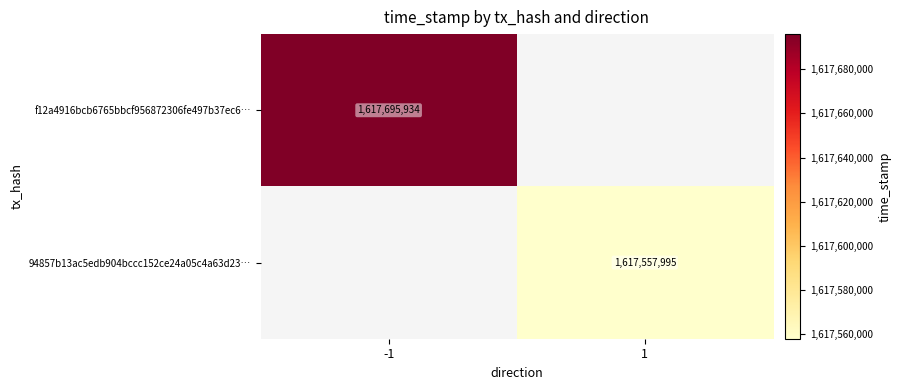

List the labels in order of f12a4916bcb6765bbcf956872306fe497b37ec6… value, smallest first.

-1, 1